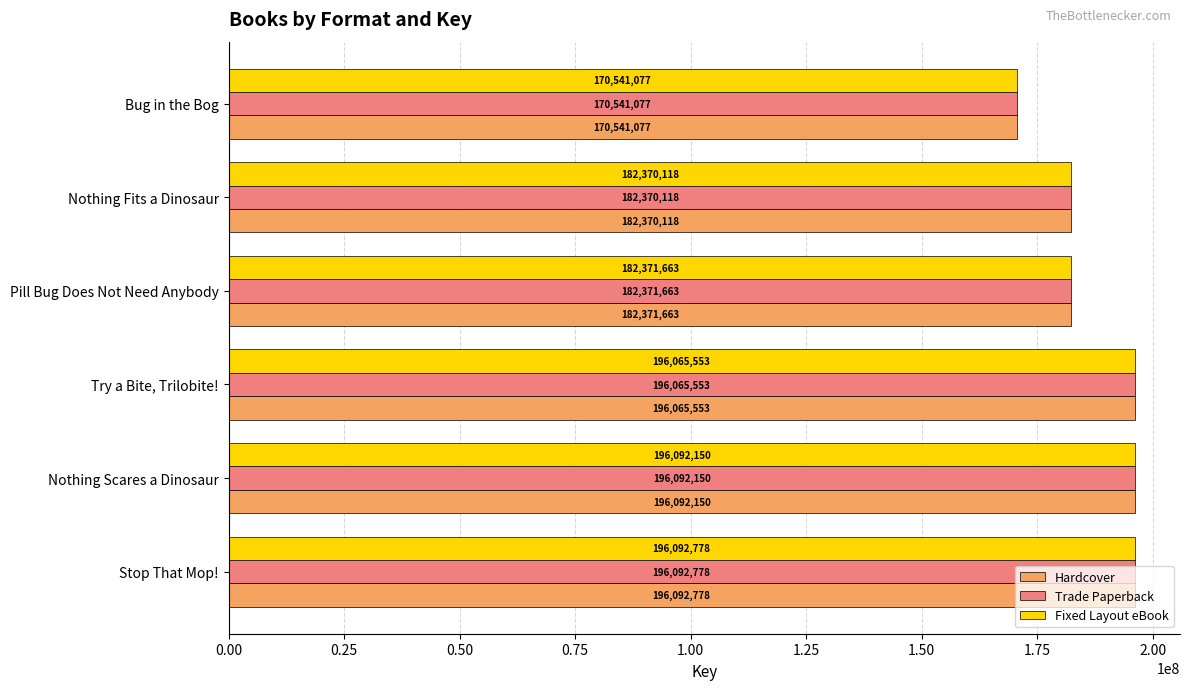

How many values in the Trade Paperback series are below 196065553?

3